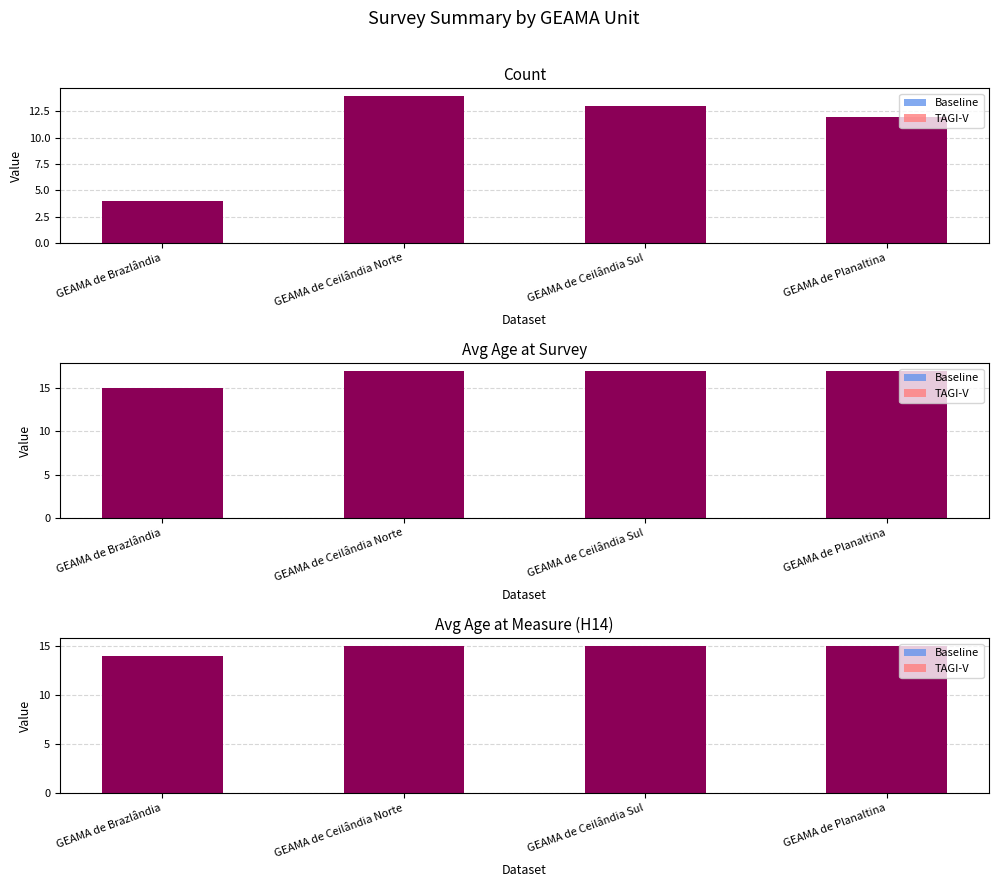

Reading left to right, what are all the values shown in this chart?

Count: 4.0	14.0	13.0	12.0
Baseline: 2.1	2.2	2.2	2.2
TAGI-V: 3.5	3.8	3.8	3.8
Avg Age: 15.0	17.0	17.0	17.0
Avg H14: 14.0	15.0	15.0	15.0